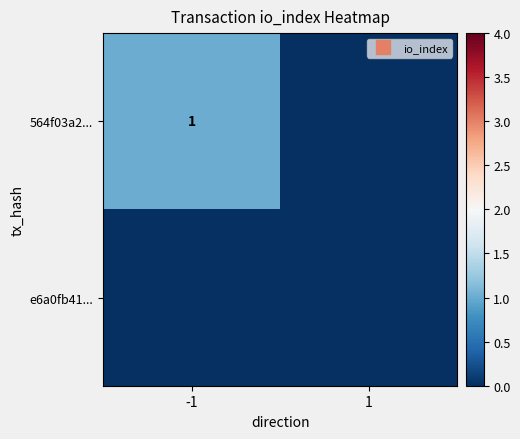

The 564f03a2... series shows 0 at 1. True or false?

True